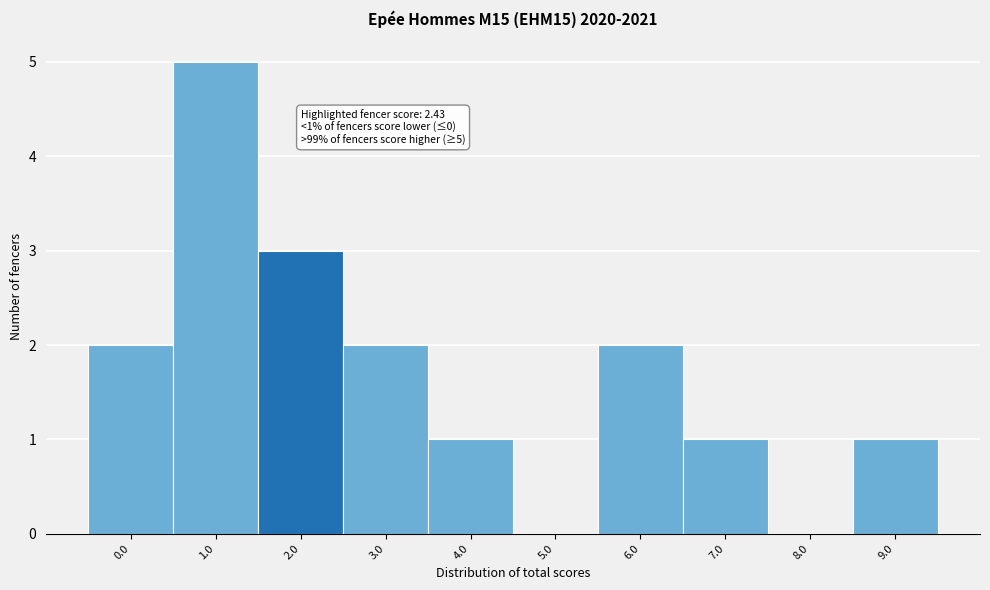

Reading left to right, transcribe all the data shown in this chart.

0.0=2	1.0=5	2.0=3	3.0=2	4.0=1	5.0=0	6.0=2	7.0=1	8.0=0	9.0=1